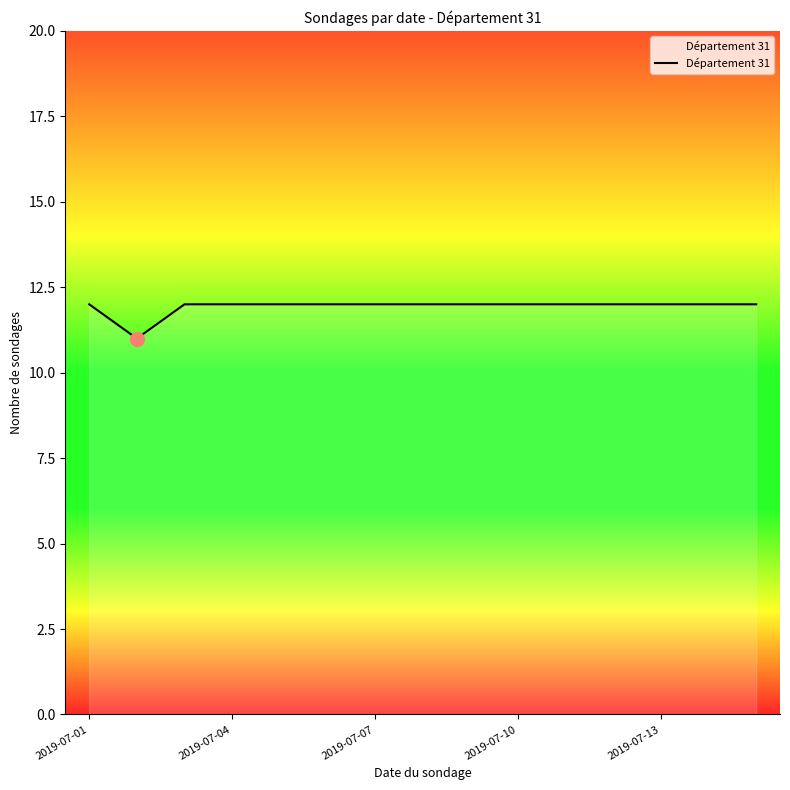

What is the maximum value shown in the chart?

12